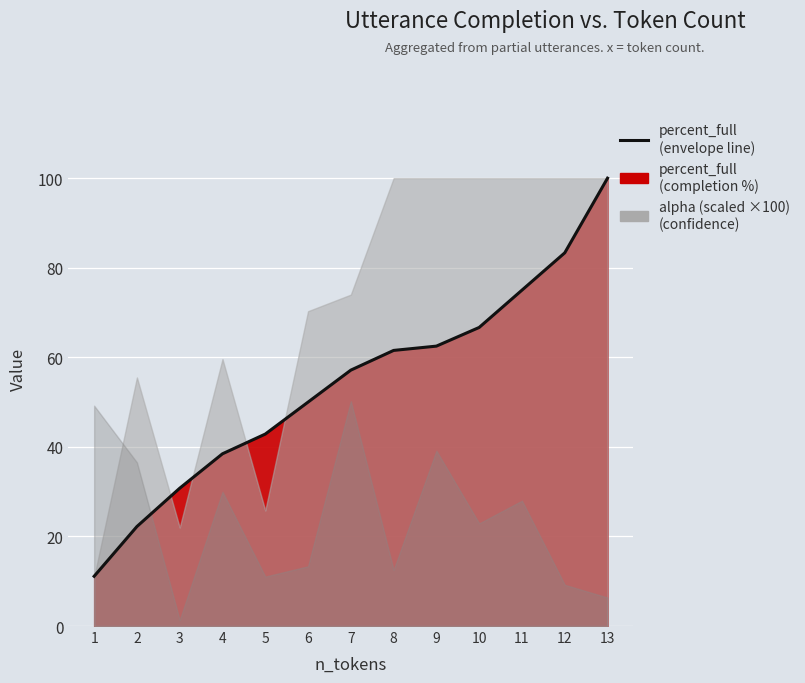

The chart shows a value of 19.6 at 9. True or false?

False